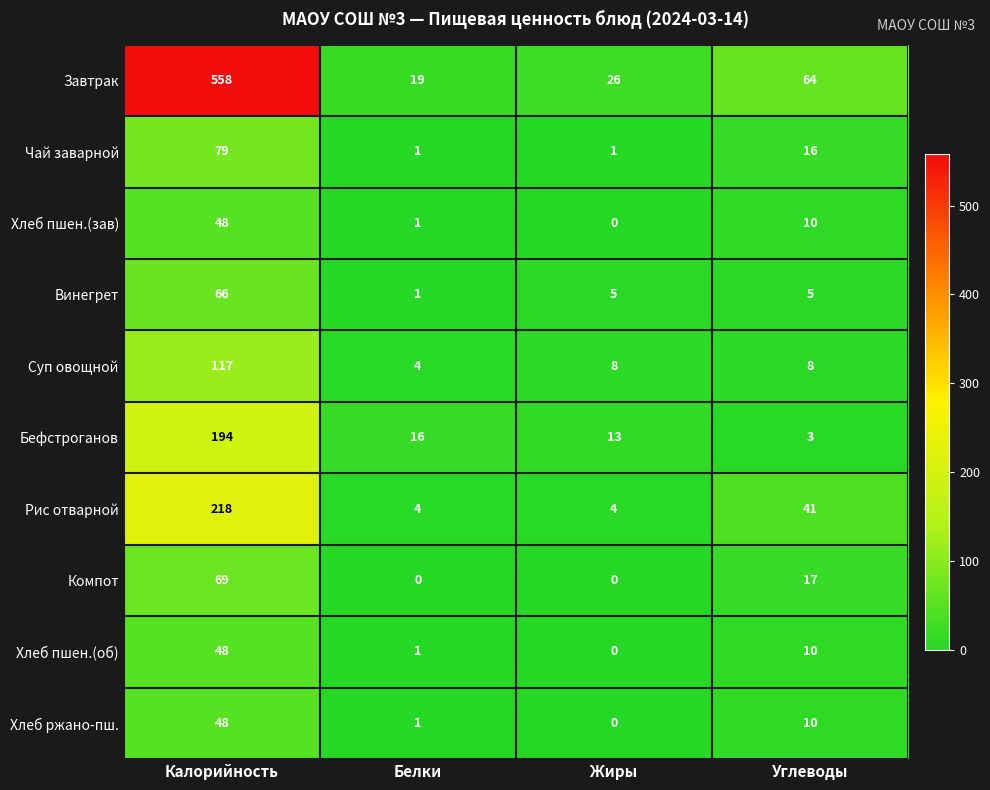

What is the total value across all series at Жиры?

57